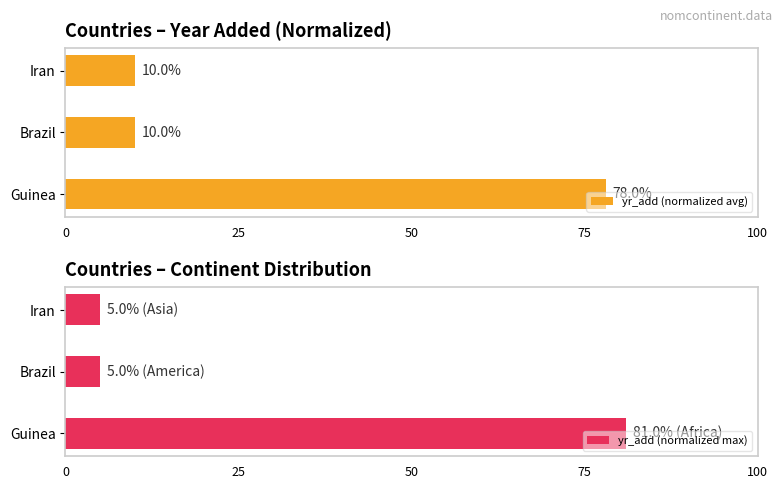

Reading left to right, what are all the values shown in this chart?

yr_add (normalized avg): 78	10	10
yr_add (normalized max): 81	5	5